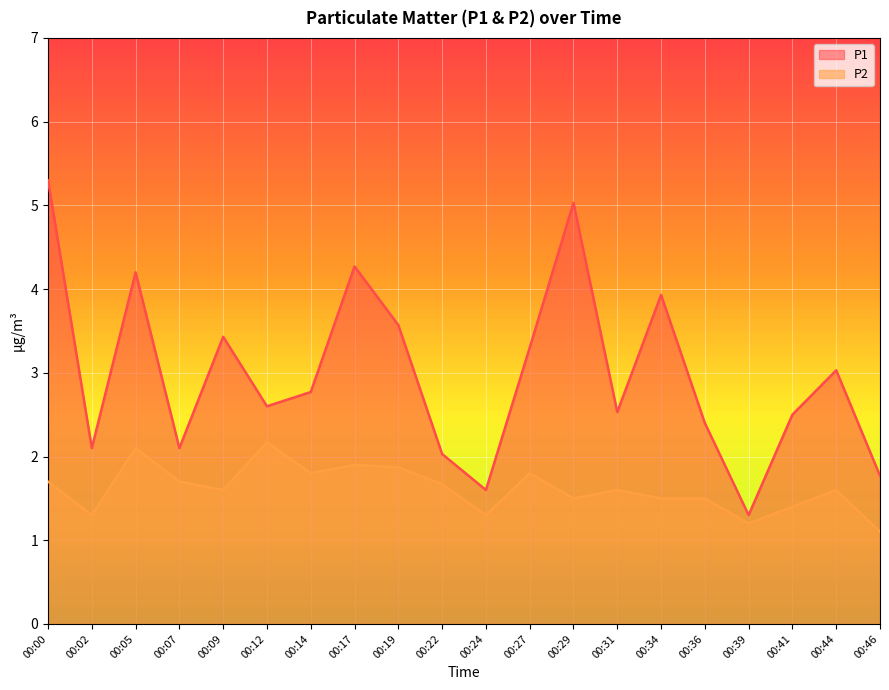

How many interior local valleys does the P1 series have?

6